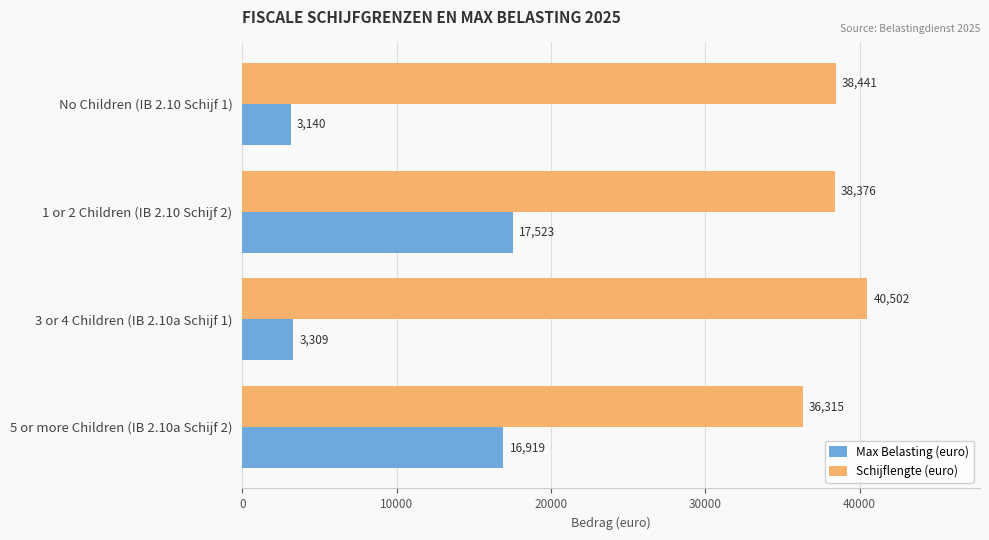

Which category has the lowest value in the Schijflengte (euro) series?

5 or more Children (IB 2.10a Schijf 2)